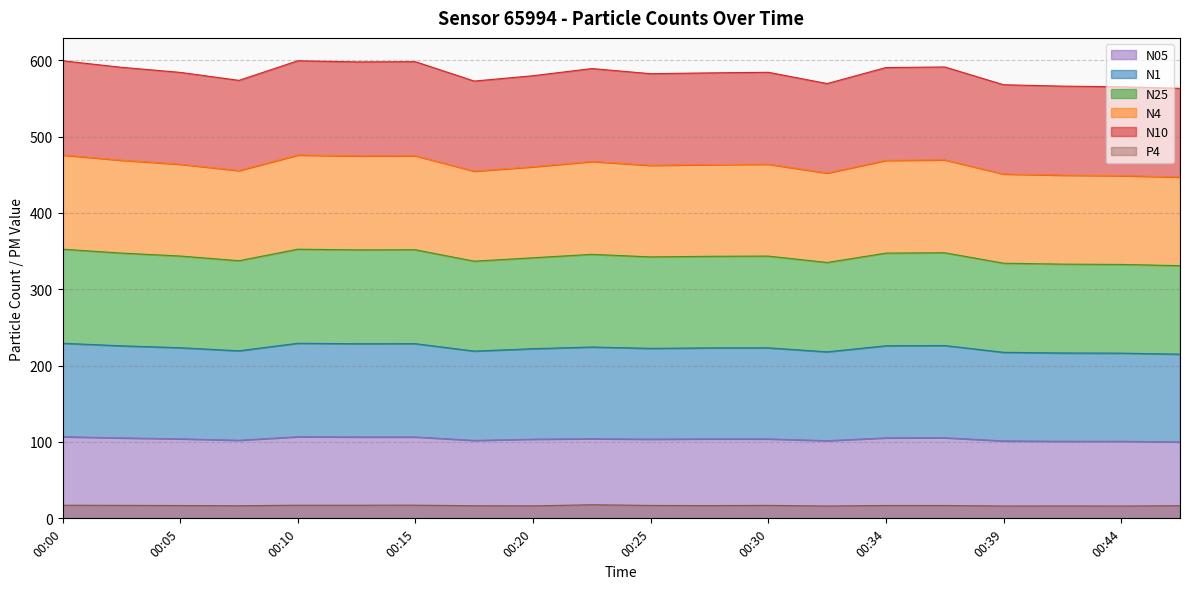

Reading left to right, what are all the values shown in this chart?

N10: 00:00=599.3	00:03=590.8	00:05=584.1	00:08=573.6	00:10=599.3	00:13=597.8	00:15=598.1	00:17=572.7	00:20=579.7	00:22=589.1	00:25=582.4	00:27=583.4	00:30=584.2	00:32=569.5	00:34=590.4	00:37=591.2	00:39=567.9	00:42=566.1	00:44=565.2	00:47=563.2
N4: 00:00=475.9	00:03=469.1	00:05=463.8	00:08=455.5	00:10=475.9	00:13=474.7	00:15=474.9	00:17=454.7	00:20=460.5	00:22=467.4	00:25=462.4	00:27=463.3	00:30=463.8	00:32=452.3	00:34=468.9	00:37=469.5	00:39=451.0	00:42=449.5	00:44=448.9	00:47=447.1
N25: 00:00=352.5	00:03=347.5	00:05=343.6	00:08=337.4	00:10=352.5	00:13=351.6	00:15=351.7	00:17=336.8	00:20=341.3	00:22=345.8	00:25=342.4	00:27=343.2	00:30=343.5	00:32=335.1	00:34=347.4	00:37=347.9	00:39=334.2	00:42=333.0	00:44=332.6	00:47=331.0
N1: 00:00=229.3	00:03=226.0	00:05=223.5	00:08=219.4	00:10=229.3	00:13=228.7	00:15=228.8	00:17=219.1	00:20=222.2	00:22=224.4	00:25=222.6	00:27=223.3	00:30=223.3	00:32=218.1	00:34=226.0	00:37=226.3	00:39=217.4	00:42=216.6	00:44=216.4	00:47=215.0
N05: 00:00=106.9	00:03=105.3	00:05=104.2	00:08=102.3	00:10=106.9	00:13=106.6	00:15=106.6	00:17=102.1	00:20=103.7	00:22=104.3	00:25=103.7	00:27=104.1	00:30=104.0	00:32=101.7	00:34=105.4	00:37=105.6	00:39=101.4	00:42=101.0	00:44=100.9	00:47=100.1
P4: 00:00=17.2	00:03=17.0	00:05=16.8	00:08=16.5	00:10=17.2	00:13=17.2	00:15=17.2	00:17=16.5	00:20=16.3	00:22=17.8	00:25=16.9	00:27=16.7	00:30=17.0	00:32=16.2	00:34=16.9	00:37=16.8	00:39=16.2	00:42=16.3	00:44=16.1	00:47=16.6